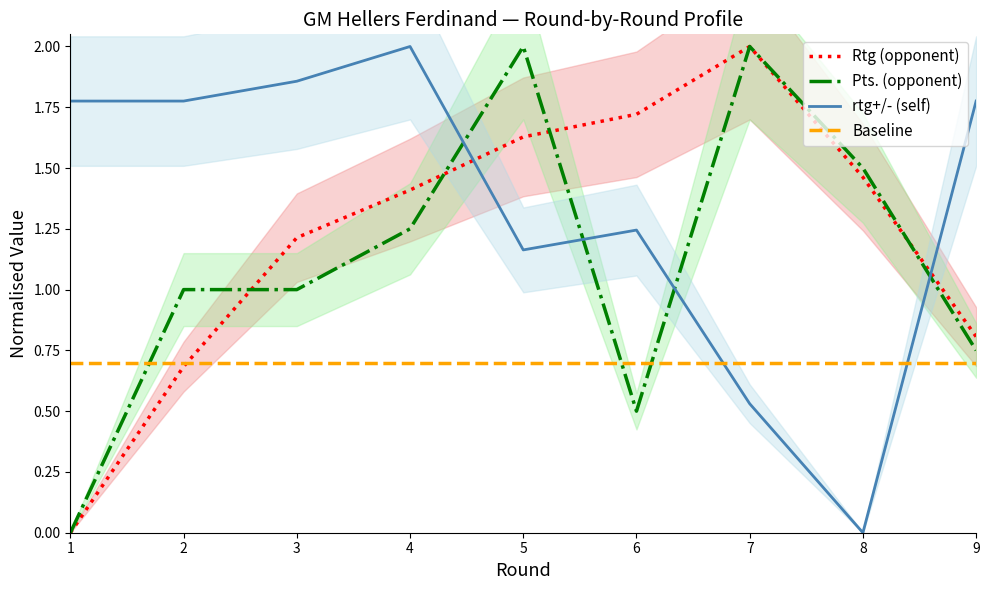

Where do Rtg (opponent) and Pts. first cross each other?

2 and 3